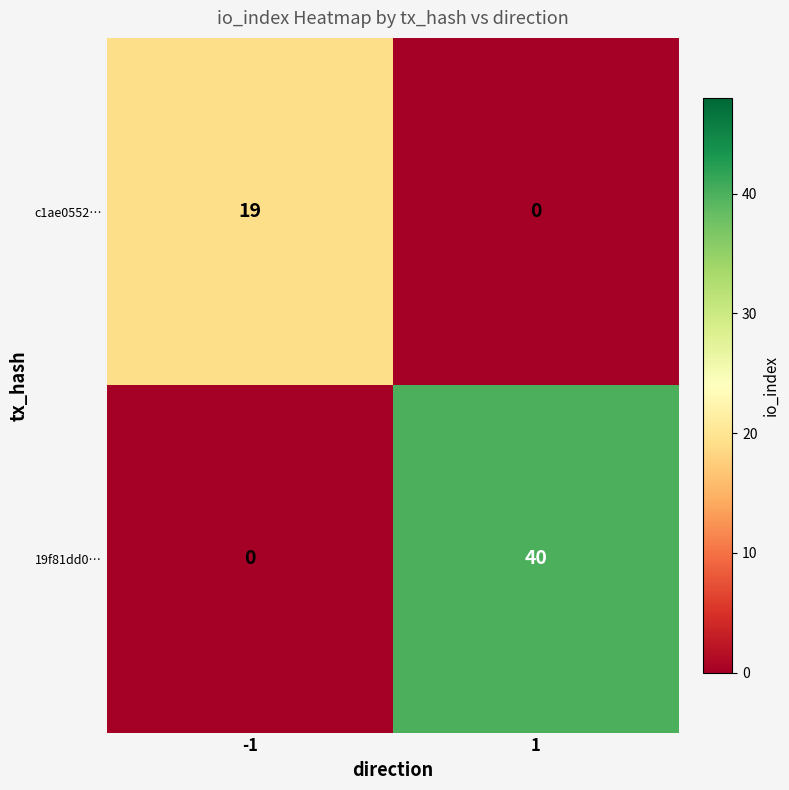

Reading left to right, transcribe all the data shown in this chart.

c1ae0552…: -1=19	1=0
19f81dd0…: -1=0	1=40